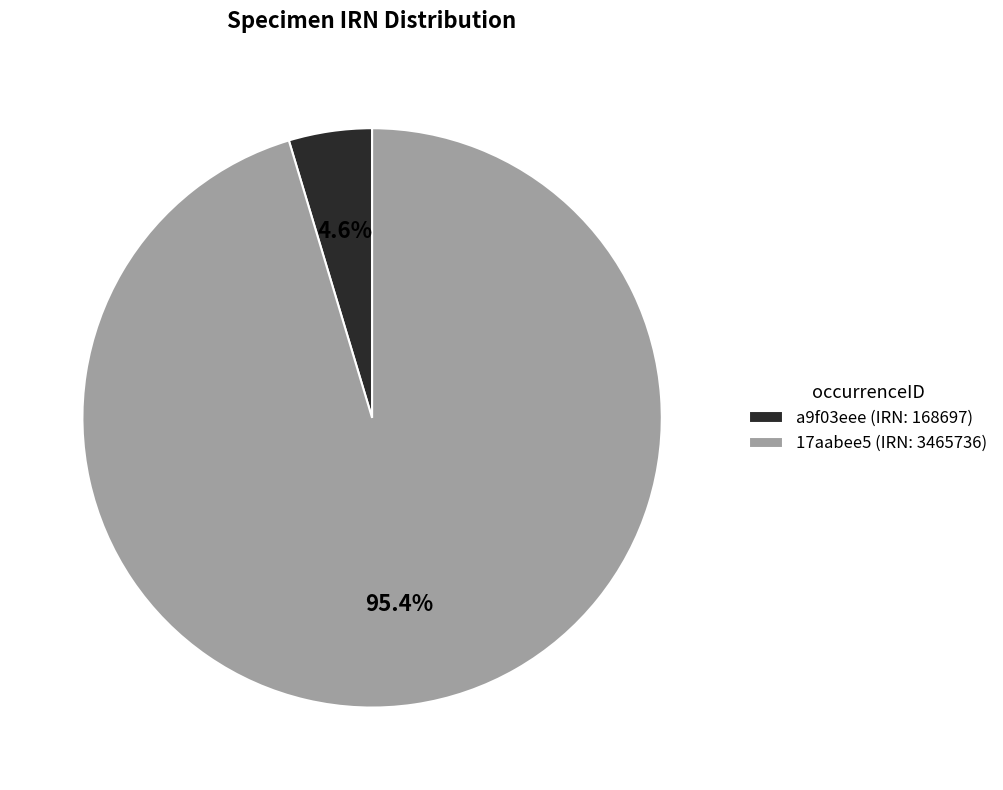

Between 17aabee5 (IRN: 3465736) and a9f03eee (IRN: 168697), which is larger?

17aabee5 (IRN: 3465736)